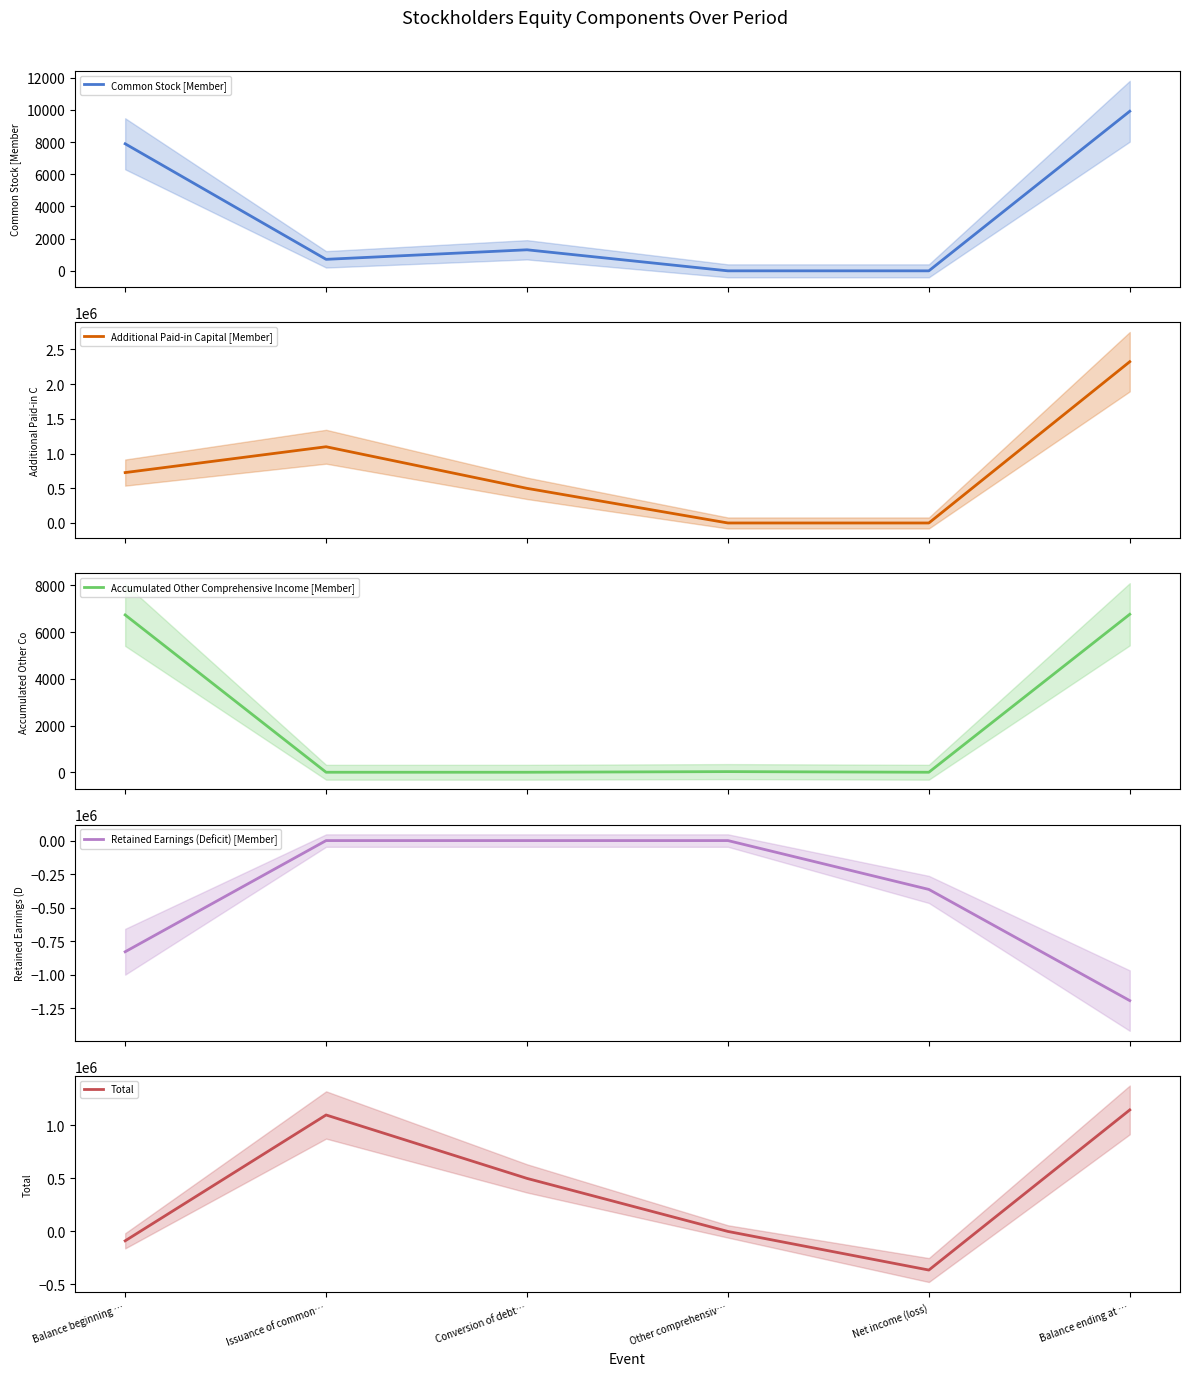

Does the chart have visible grid lines?

No